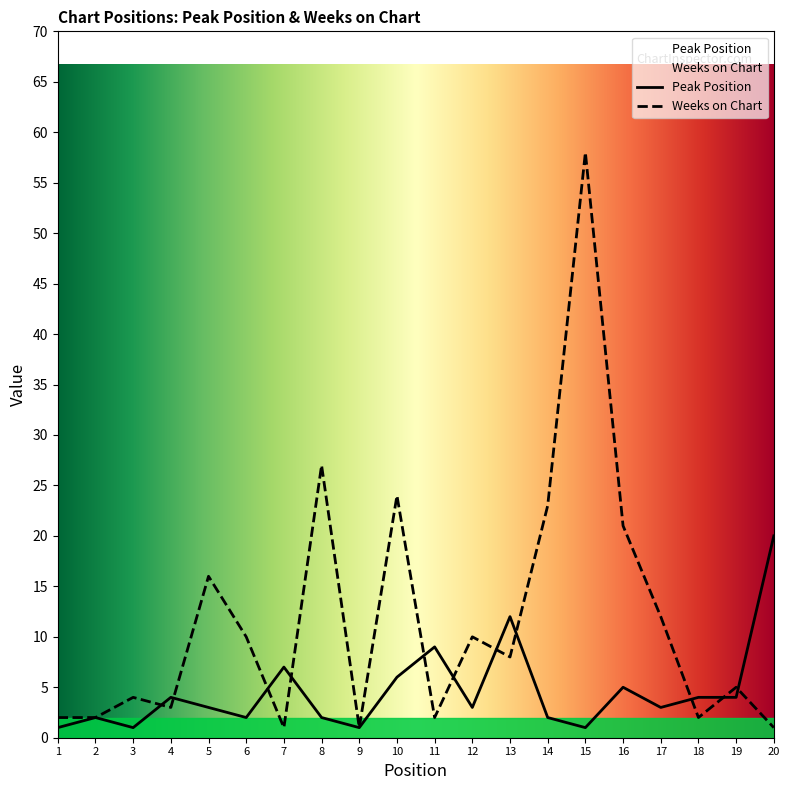

Is it true that Weeks on Chart equals 1 at 7?

False